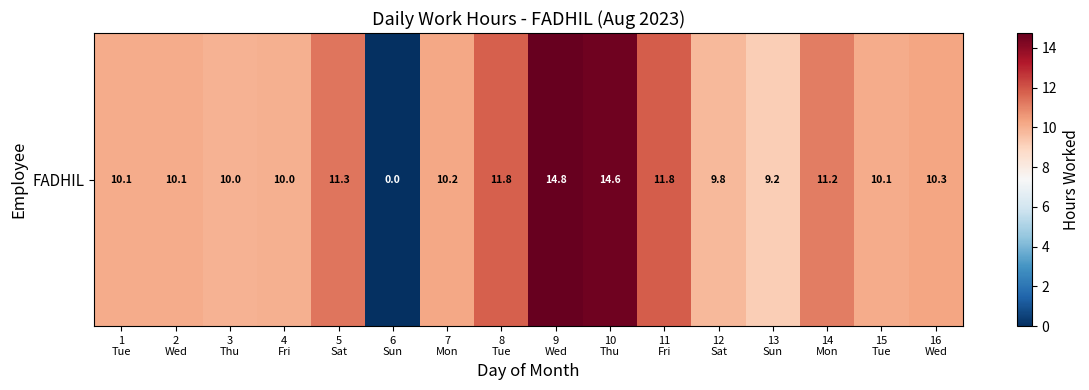

Reading left to right, list all the values displayed in this chart.

10.1	10.1	10.0	10.0	11.3	0.0	10.2	11.8	14.8	14.6	11.8	9.8	9.2	11.2	10.1	10.3